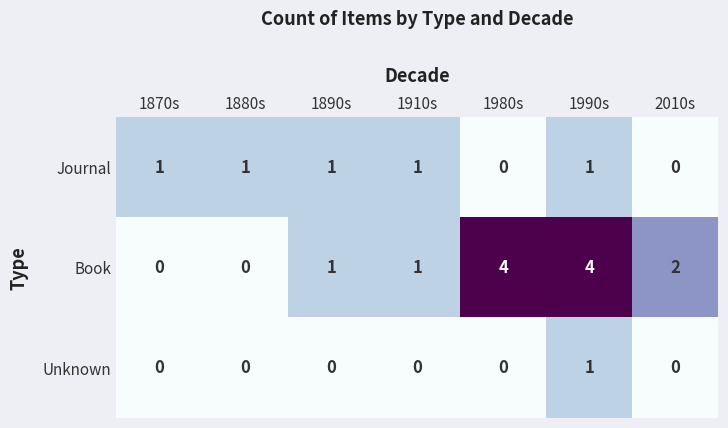

List the series in order of their overall mean, highest first.

Book, Journal, Unknown